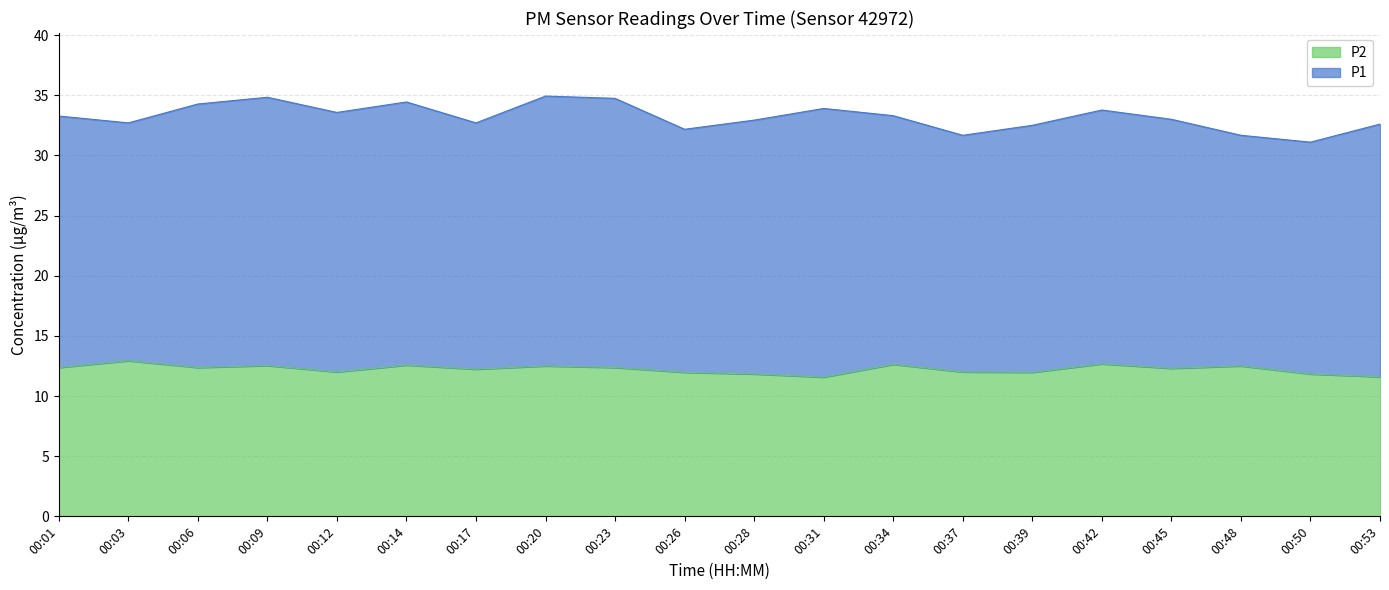

At which label is the value closest to 12?

00:12